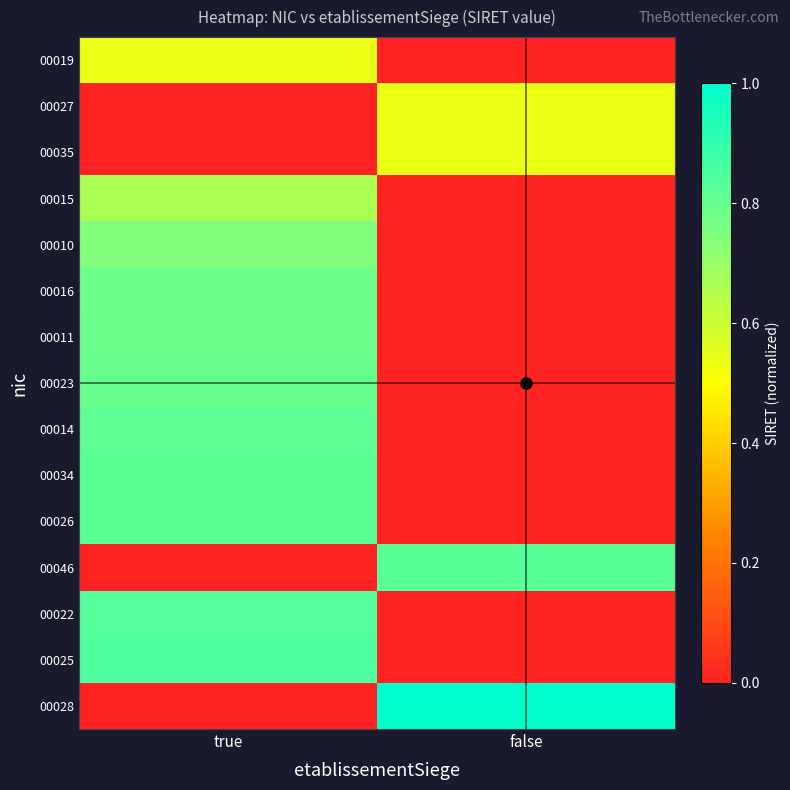

At which category is the sum across all series the highest?

true